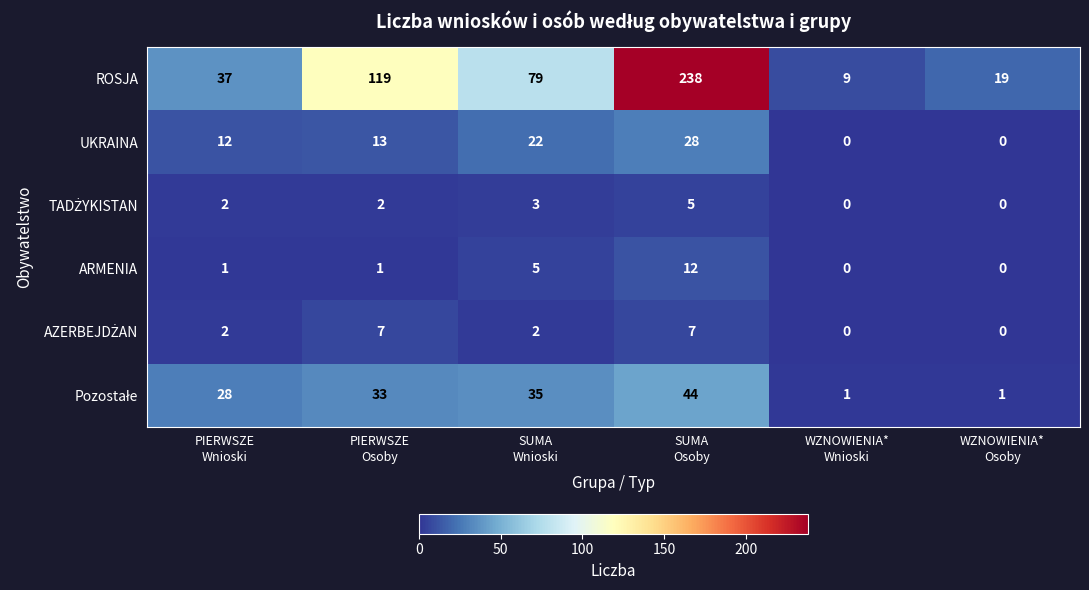

How many series are shown in this chart?

6